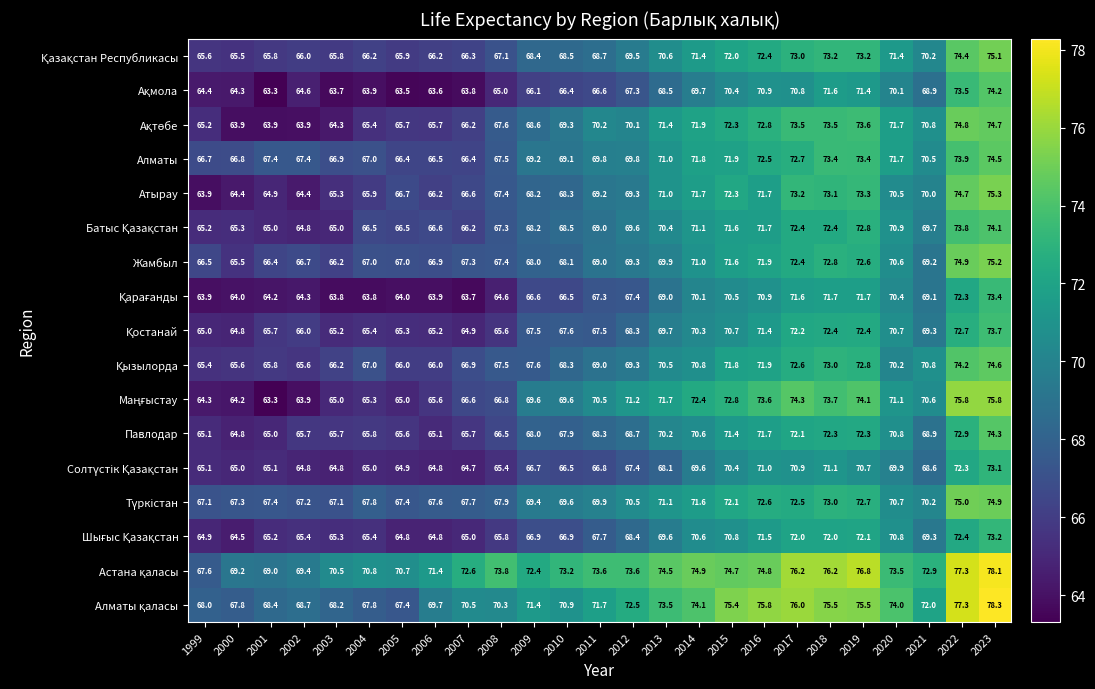

How many data points does each series have?

25